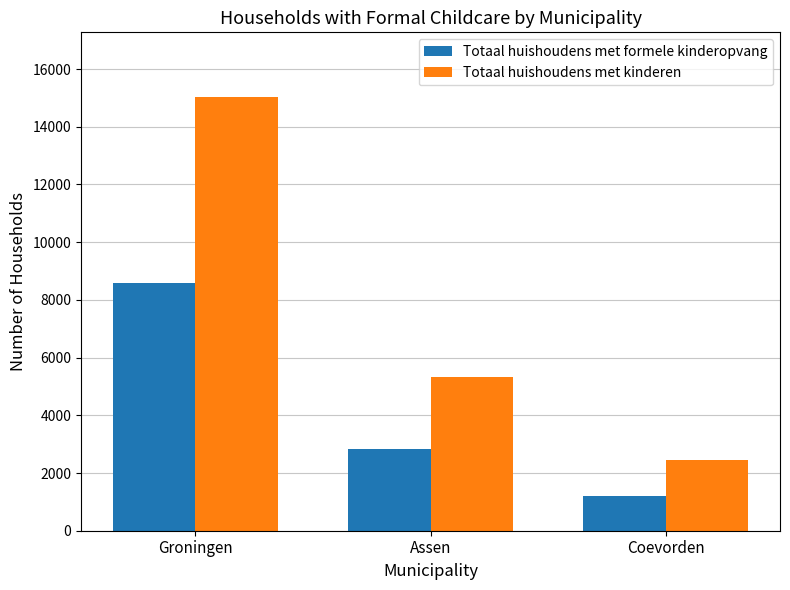

Where does the Totaal huishoudens met formele kinderopvang series first go above 2820?

Groningen